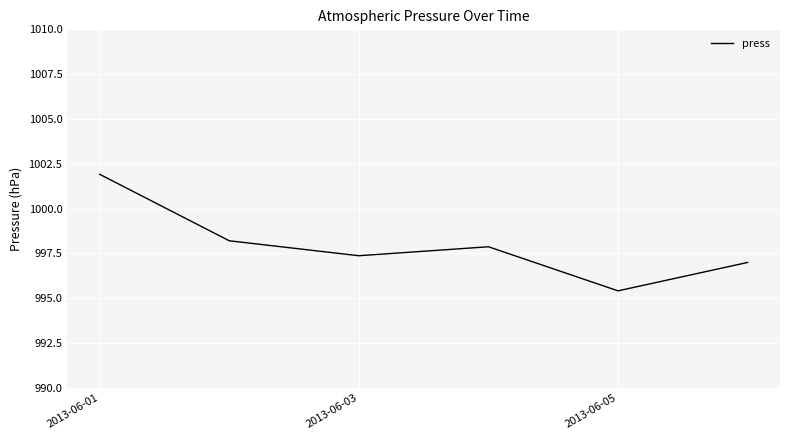

True or false: the data has more than 0 interior local peaks.

True